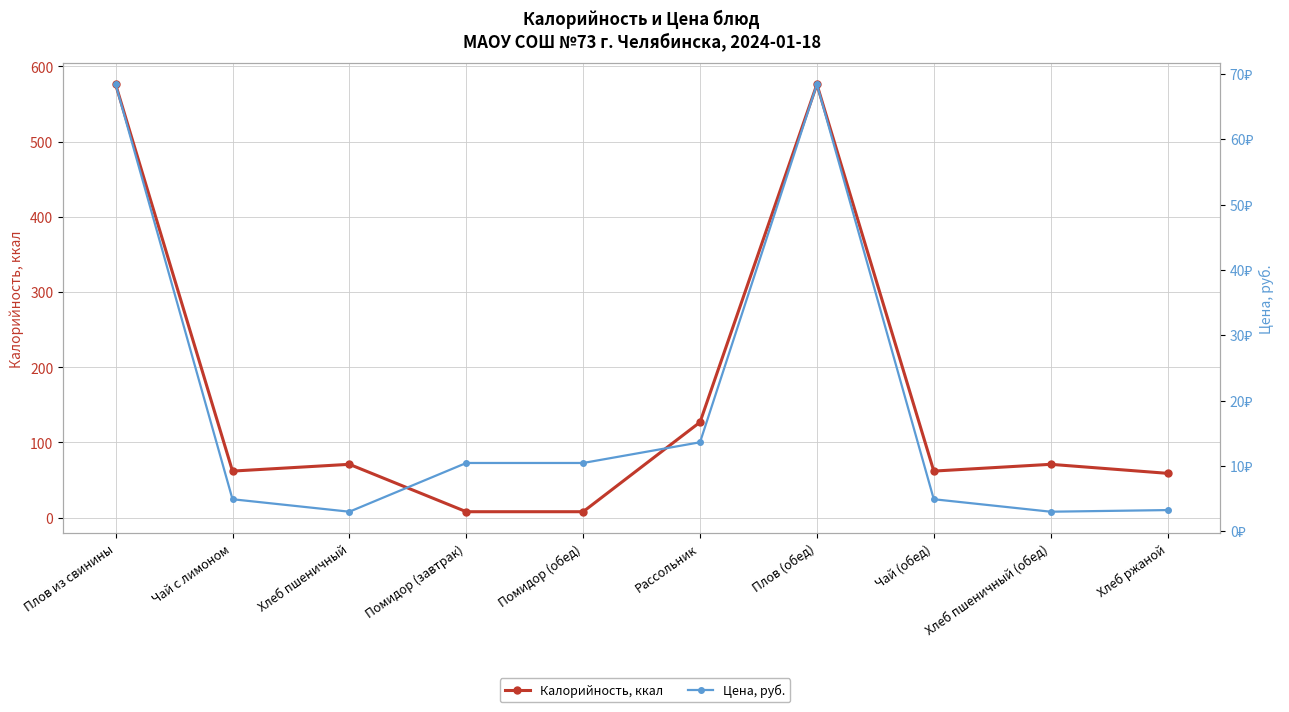

True or false: Калорийность, ккал and Цена, руб. intersect in this chart.

True